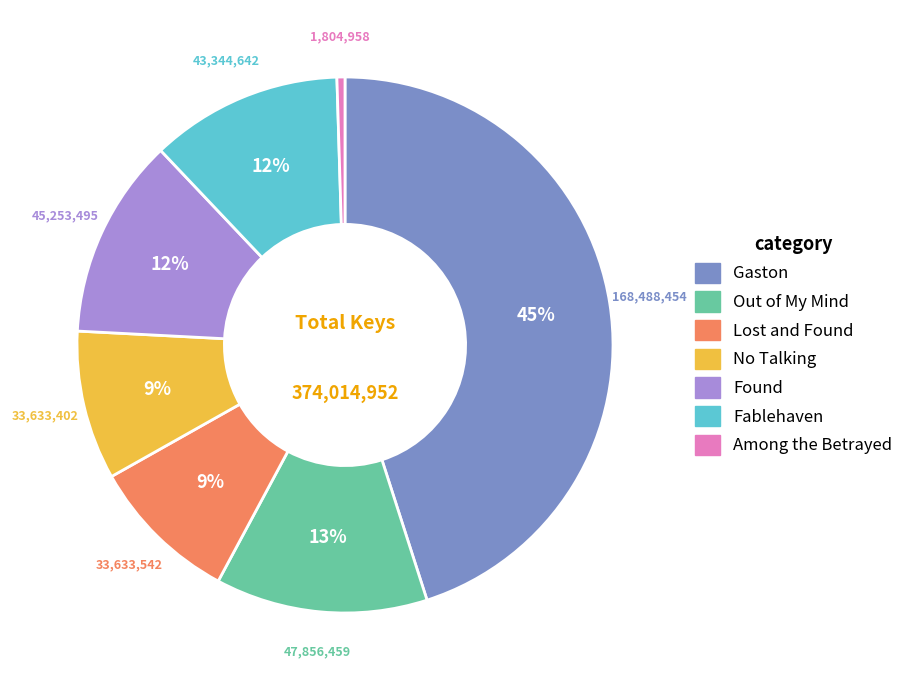

What percentage is the Found slice, to the nearest percent?

12%